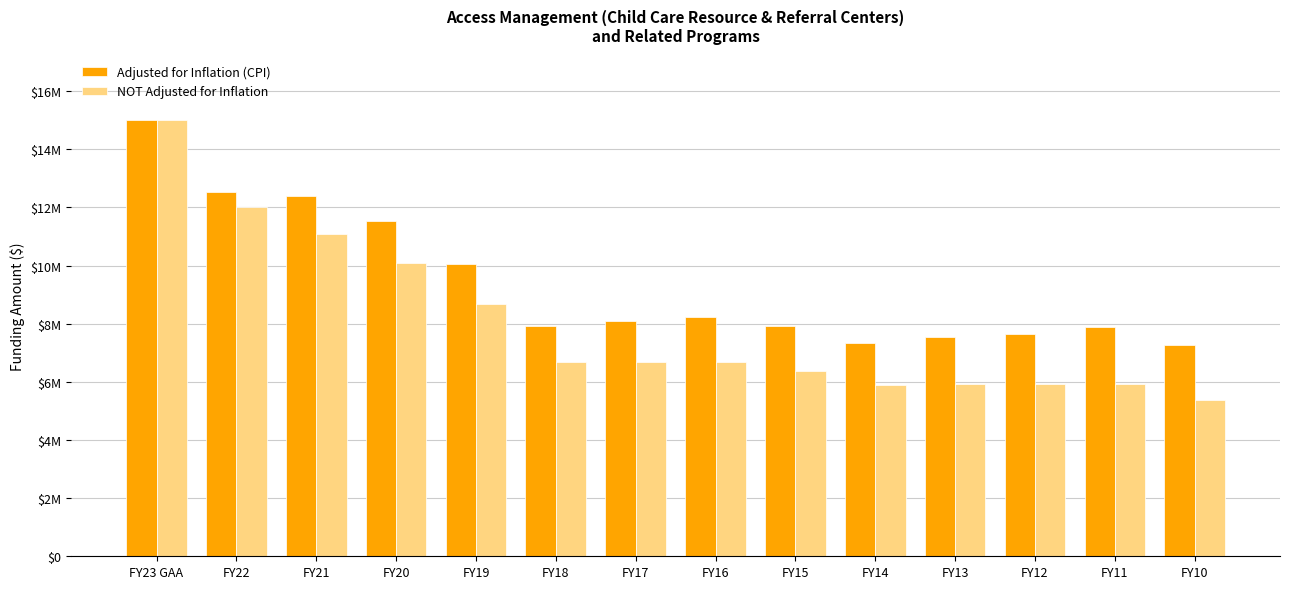

What is the label of the 6th bar from the left?

FY18